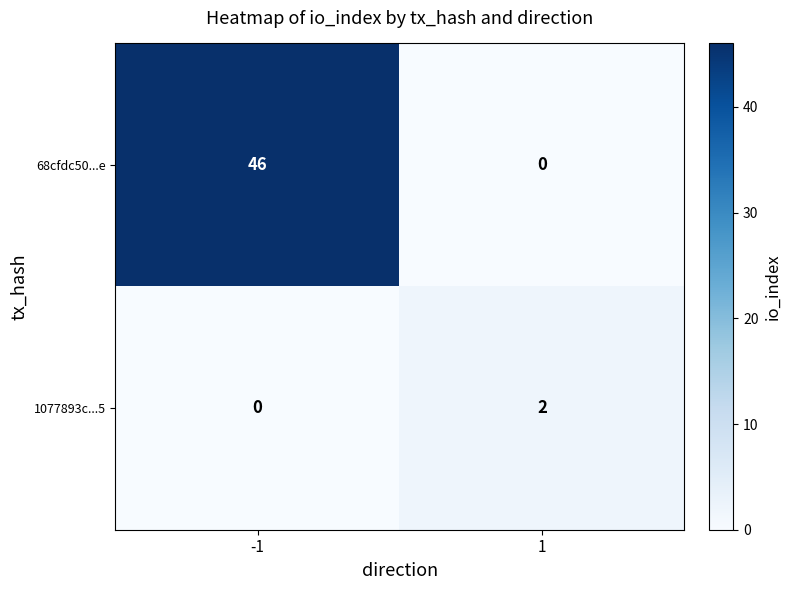

True or false: 1077893c...5 has a value of 1 at 1.

False